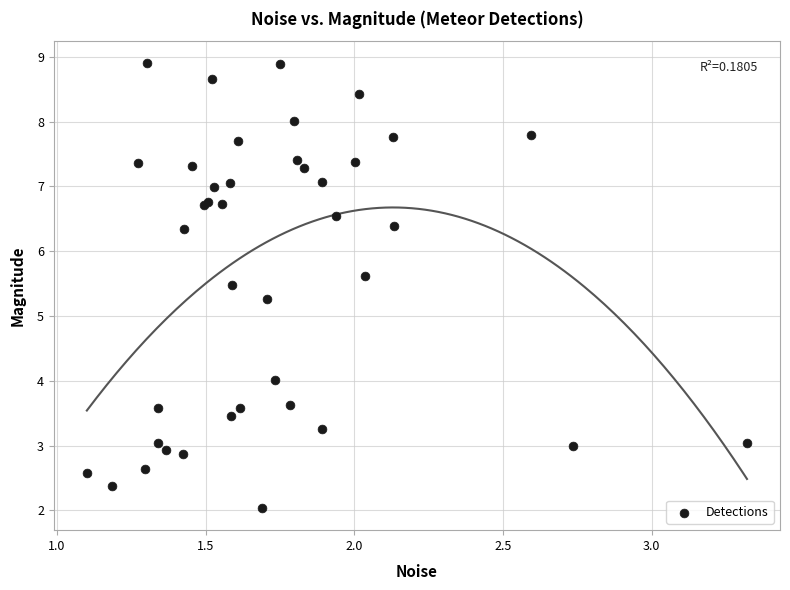

What Y value in the scatter plot is closest to 5?

5.3